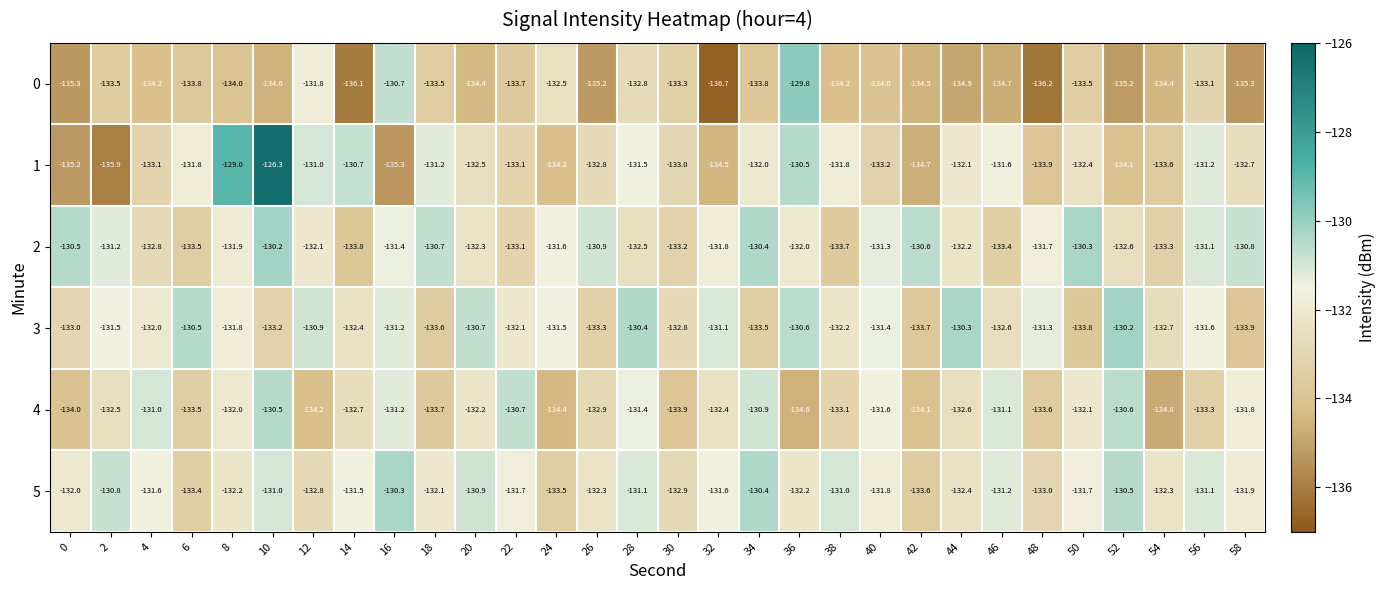

What is the sum of all 4 values?

-3977.4